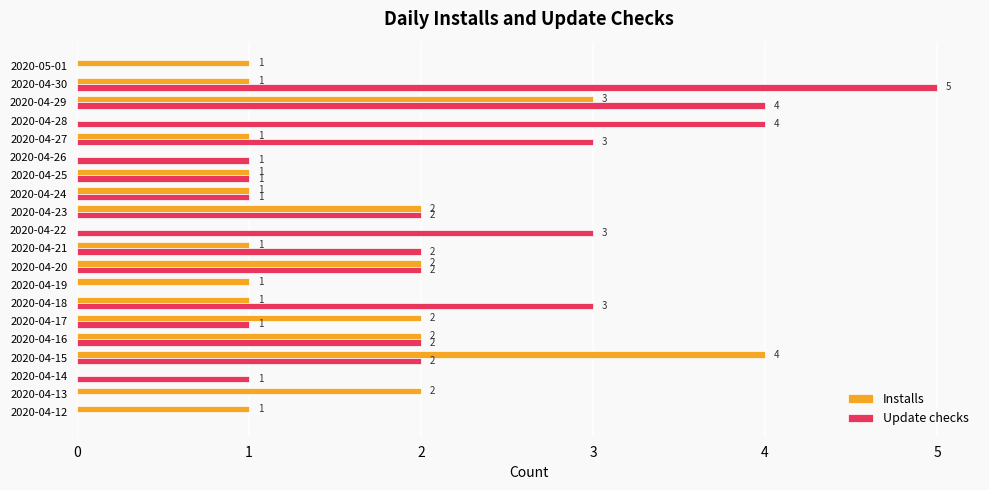

Count the number of categories in the chart.

20